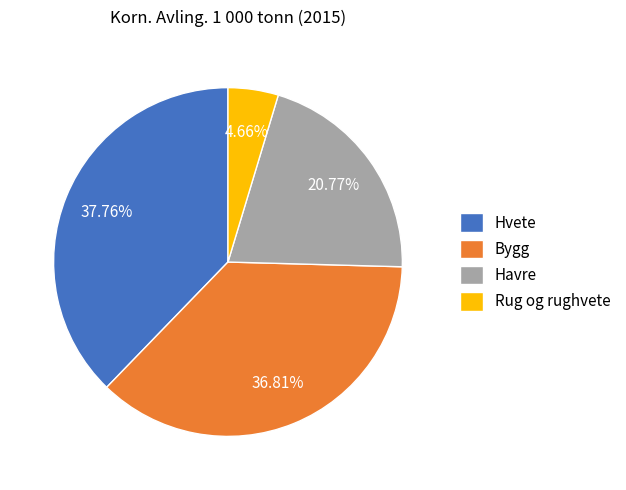

Approximately how many times larger is the value at Hvete compared to Havre?

1.8